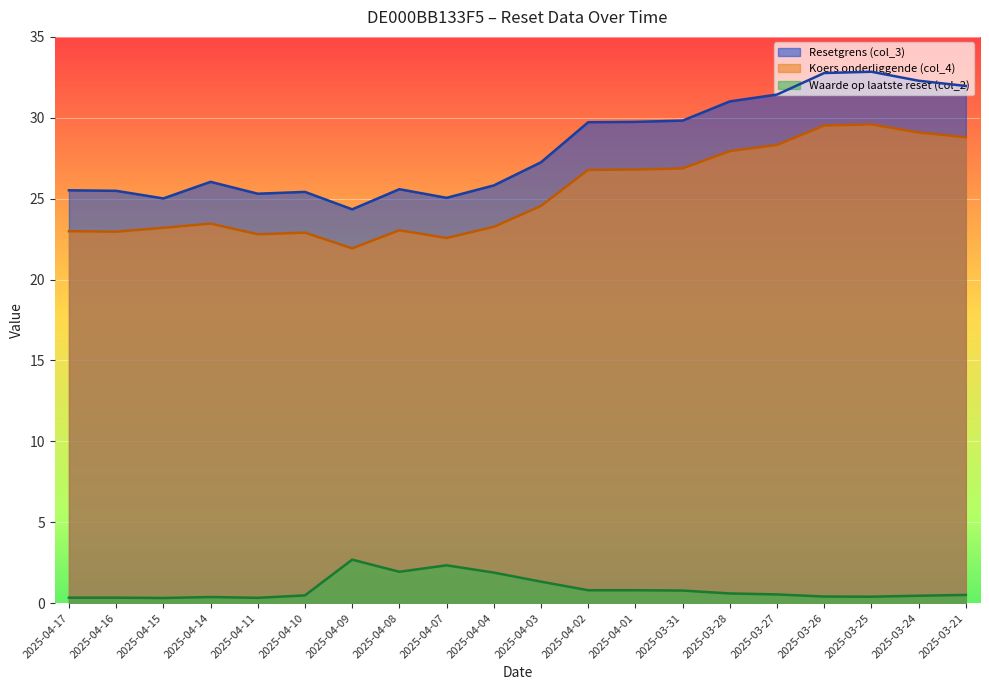

Which series has the largest range (max minus min)?

Resetgrens (col_3)